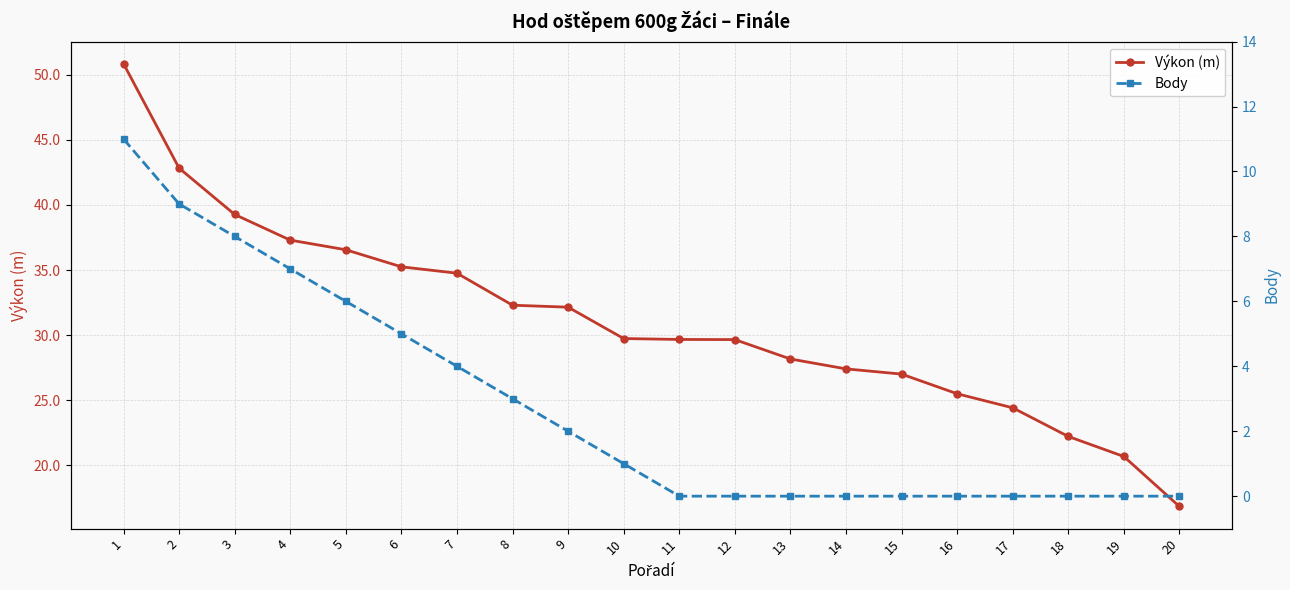

Where does the Body series first go above 1?

1